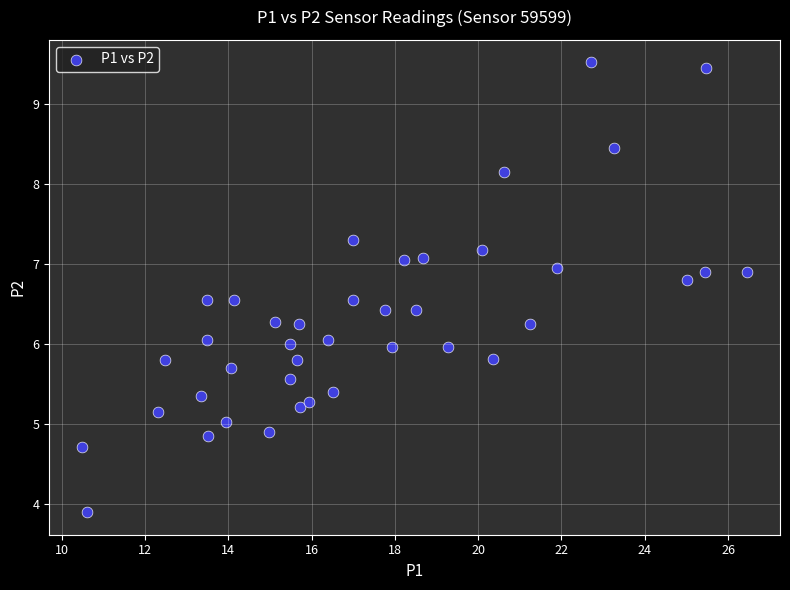

What is the range of X values (max minus min)?

15.9